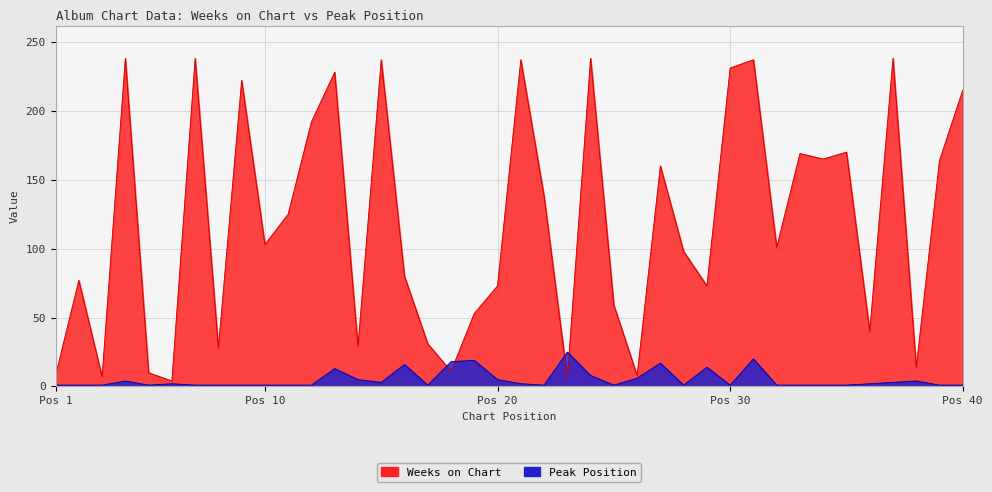

Is it true that Weeks on Chart equals 175 at 11?

False